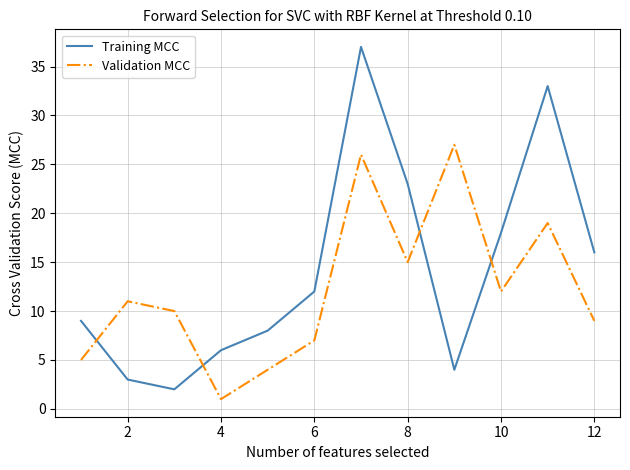

Which series has the widest spread of values?

Training MCC